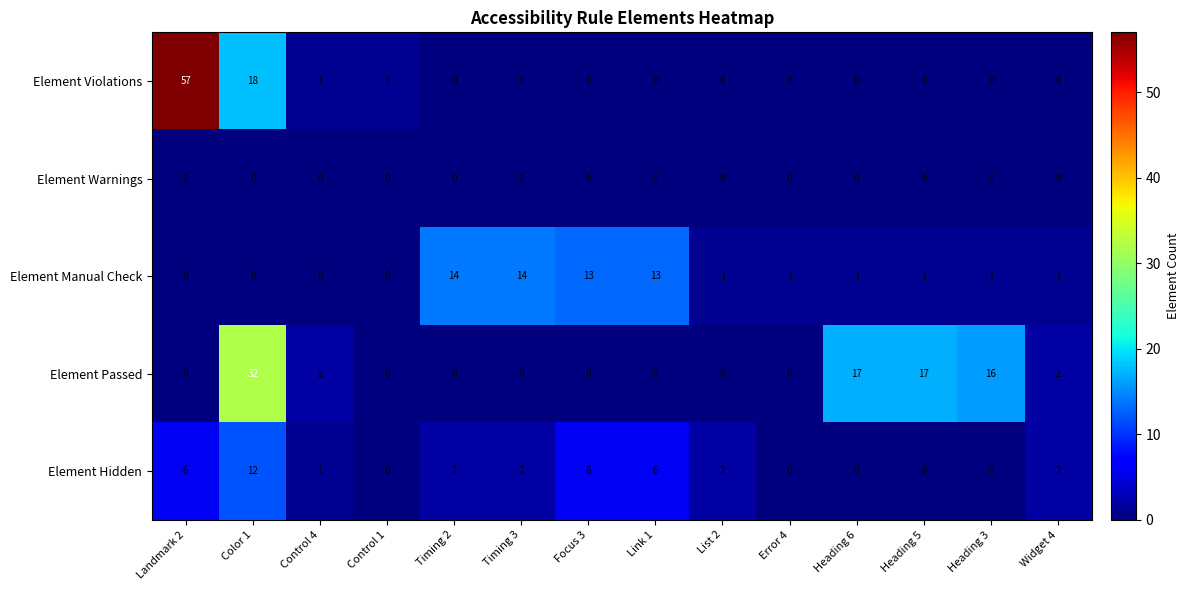

What is the sum of all Element Hidden values?

39